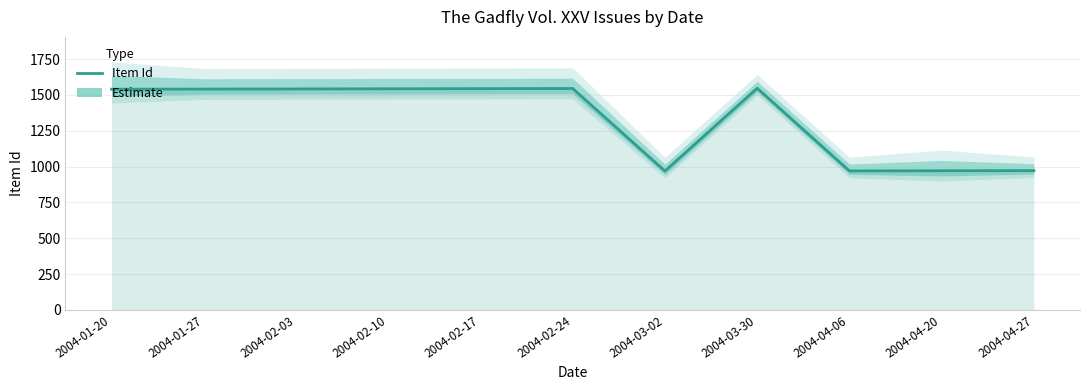

Reading left to right, transcribe all the data shown in this chart.

1540	1541	1542	1543	1544	1545	969	1547	970	971	972